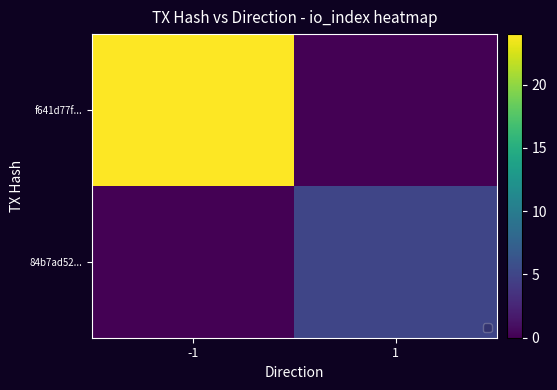

At -1, list the series in order from largest to smallest.

f641d77f..., 84b7ad52...